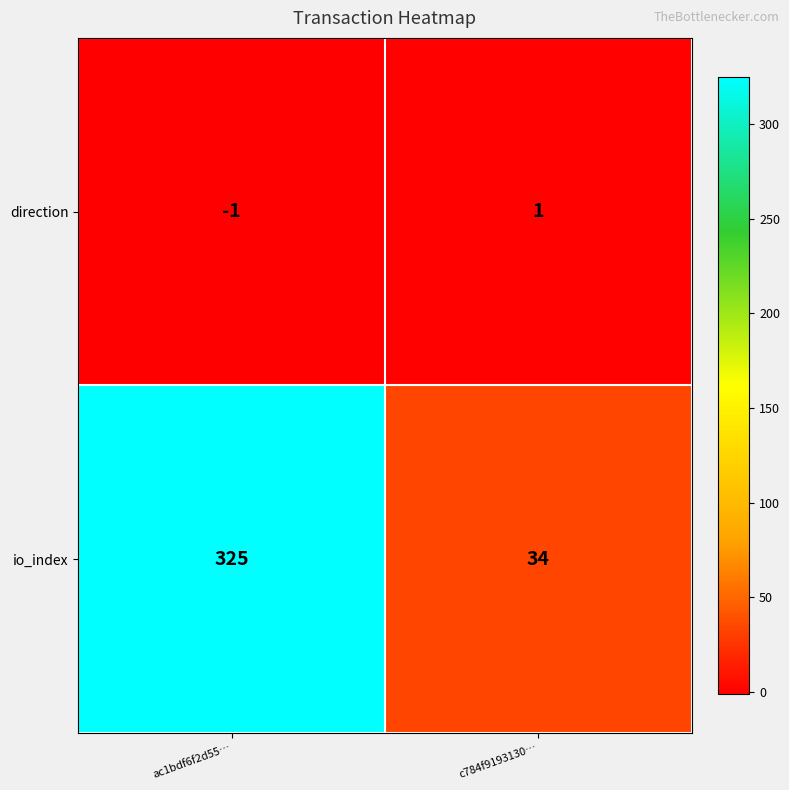

Reading left to right, list all the values displayed in this chart.

direction: ac1bdf6f2d55…=-1	c784f9193130…=1
io_index: ac1bdf6f2d55…=325	c784f9193130…=34